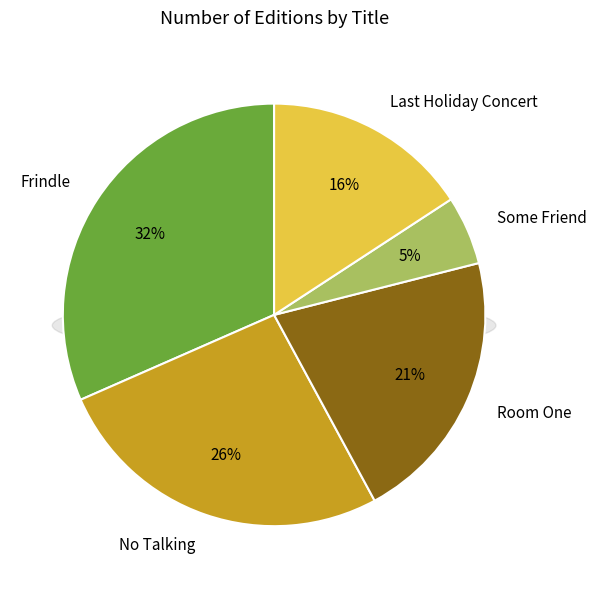

Is there a majority slice in this chart?

No